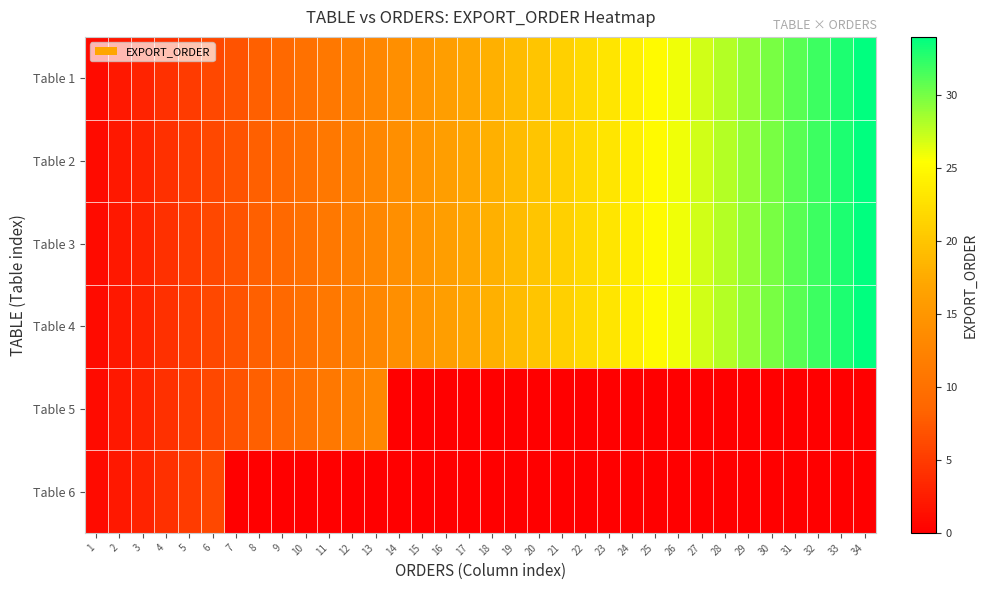

Count the number of categories in the chart.

34